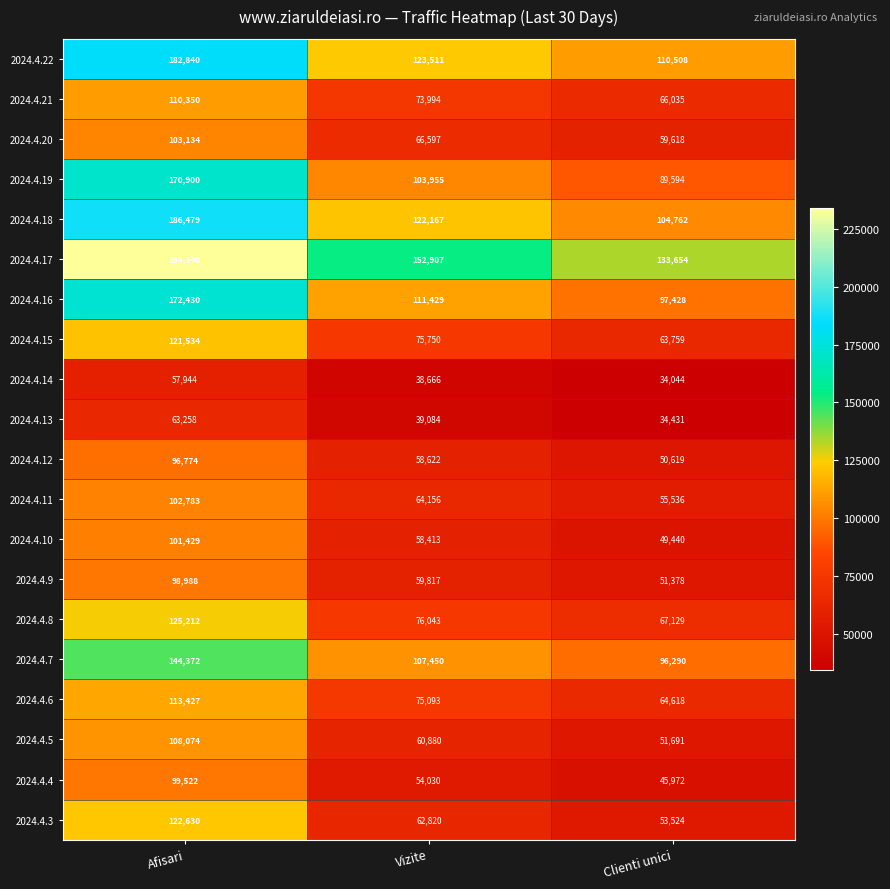

How many 2024.4.18 values are between 104762 and 186479?

3